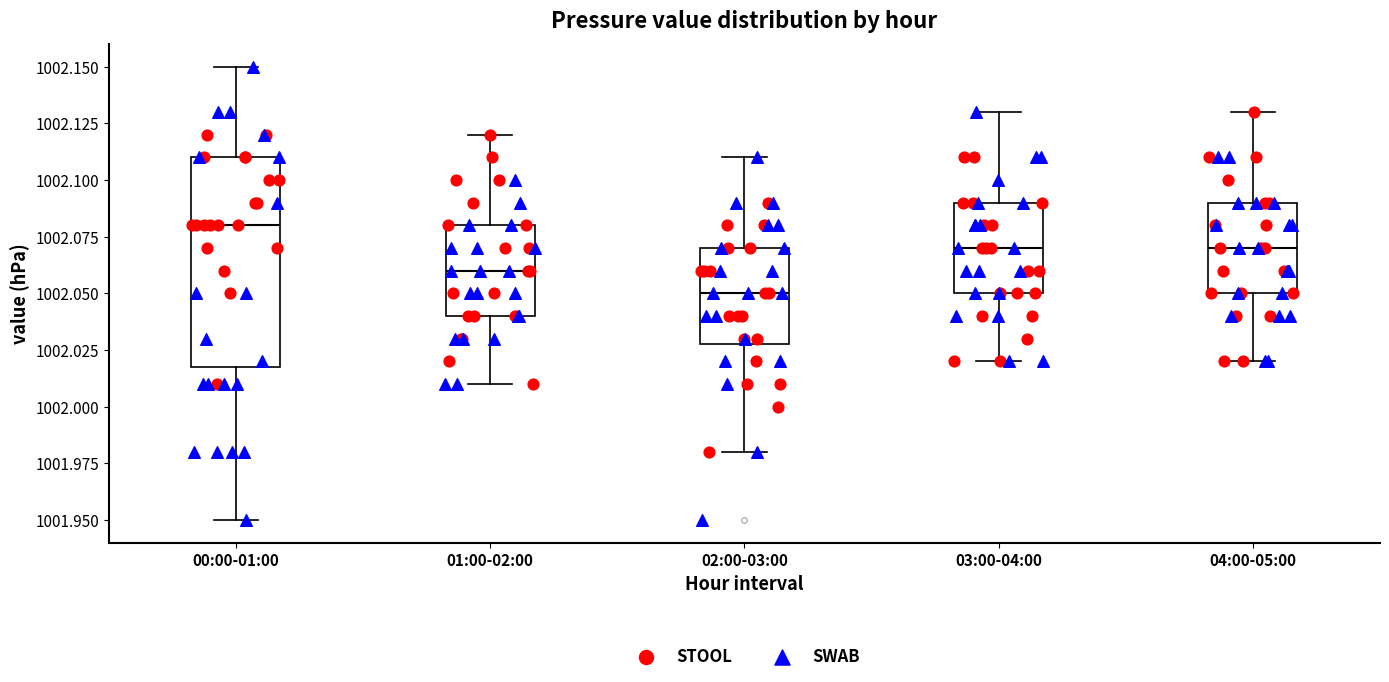

Reading left to right, read every box against the y-axis: the position of its median line, the range the box covers, and the ends of its whiskers. The values are not printed on the chart, so give them approximately, as read against the axis.

00:00-01:00: median 1002.08, box 1002.02 to 1002.11, whiskers 1001.95 to 1002.15
01:00-02:00: median 1002.06, box 1002.04 to 1002.08, whiskers 1002.01 to 1002.12
02:00-03:00: median 1002.05, box 1002.03 to 1002.07, whiskers 1001.98 to 1002.11
03:00-04:00: median 1002.07, box 1002.05 to 1002.09, whiskers 1002.02 to 1002.13
04:00-05:00: median 1002.07, box 1002.05 to 1002.09, whiskers 1002.02 to 1002.13